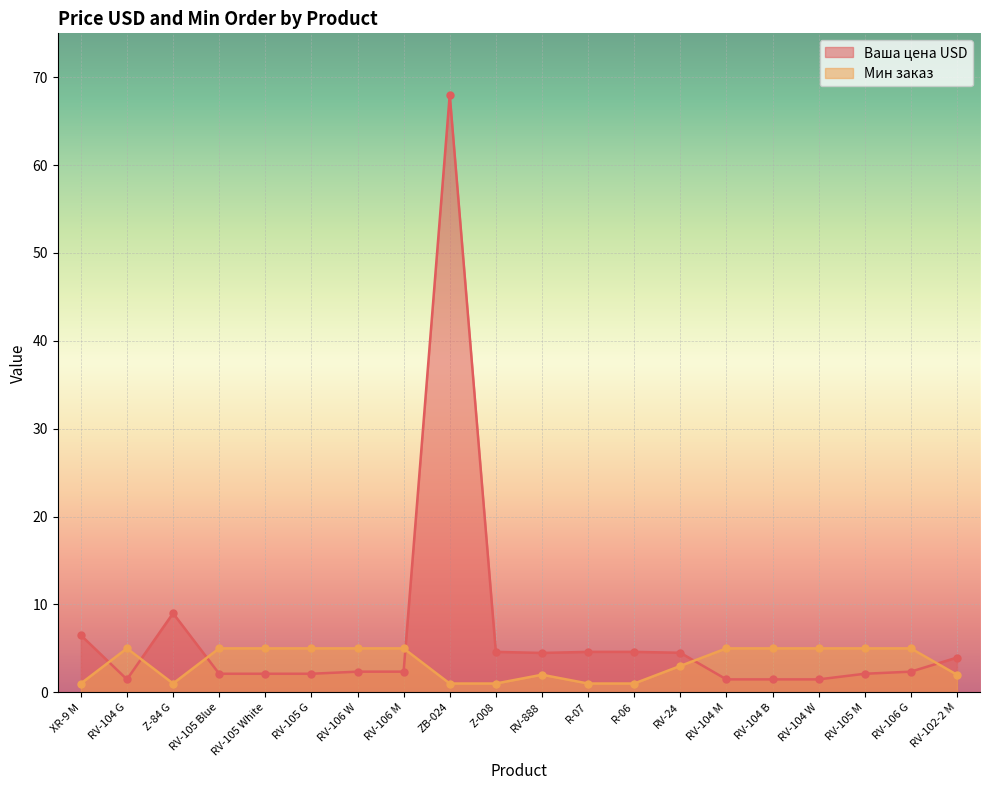

Reading left to right, transcribe all the data shown in this chart.

Ваша цена USD: 6.5	1.5	9.0	2.1	2.1	2.1	2.4	2.4	68.0	4.6	4.5	4.6	4.6	4.5	1.5	1.5	1.5	2.1	2.4	4.0
Мин заказ: 1.0	5.0	1.0	5.0	5.0	5.0	5.0	5.0	1.0	1.0	2.0	1.0	1.0	3.0	5.0	5.0	5.0	5.0	5.0	2.0